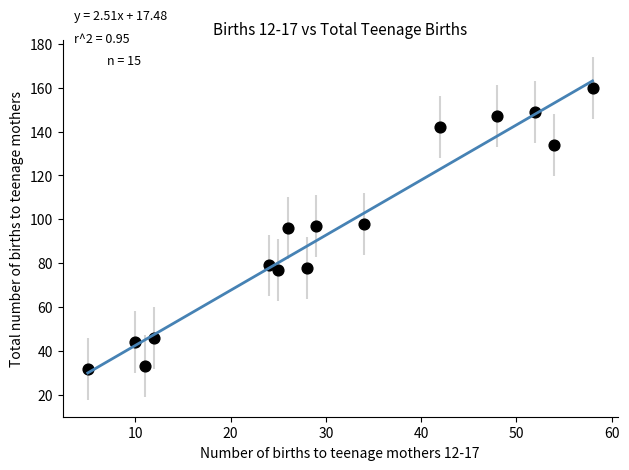

What is the range of Y values (max minus min)?

128